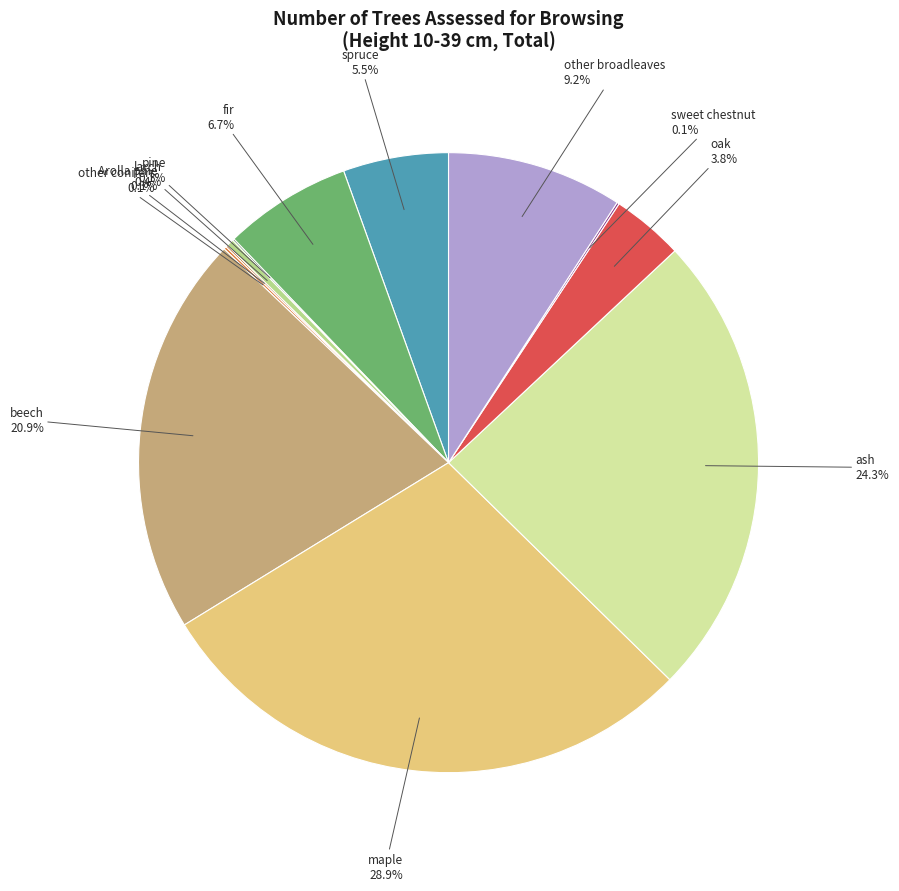

Does beech represent more than half of the total?

No